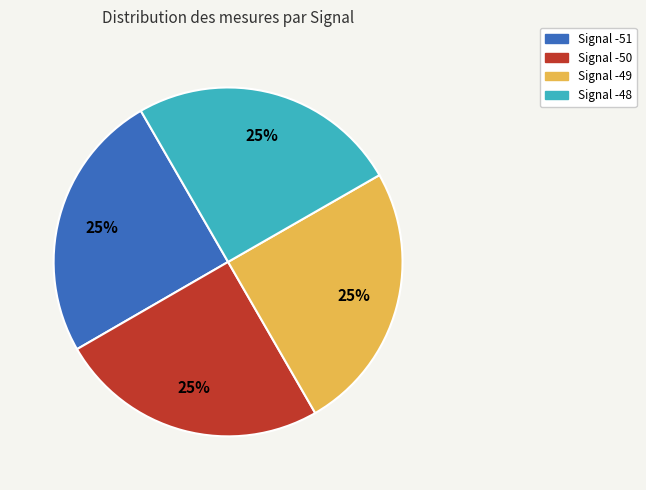

To the nearest percent, what is the average slice percentage?

25%